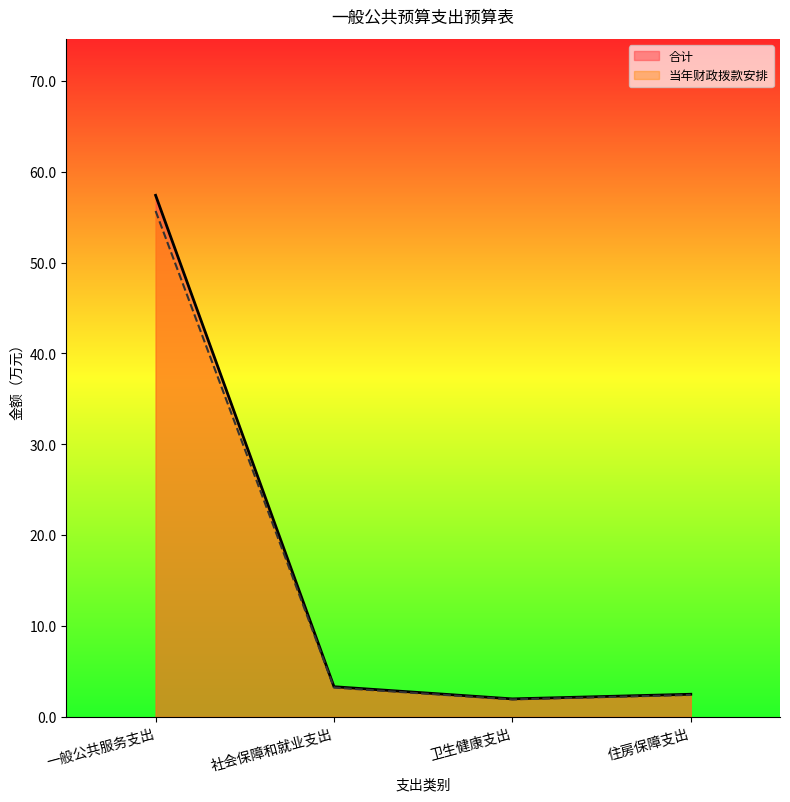

True or false: 当年财政拨款安排 has a value of 3.2 at 社会保障和就业支出.

True